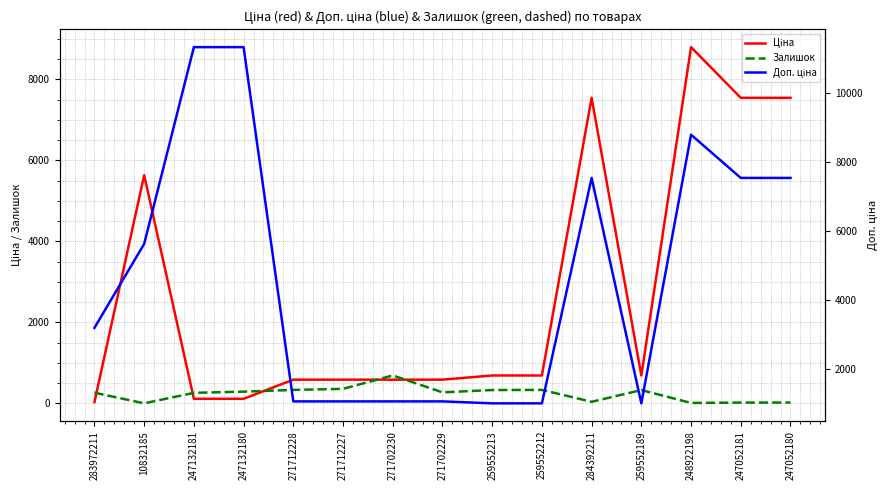

Between 271712227 and 271702230, which series saw the biggest shift?

Залишок